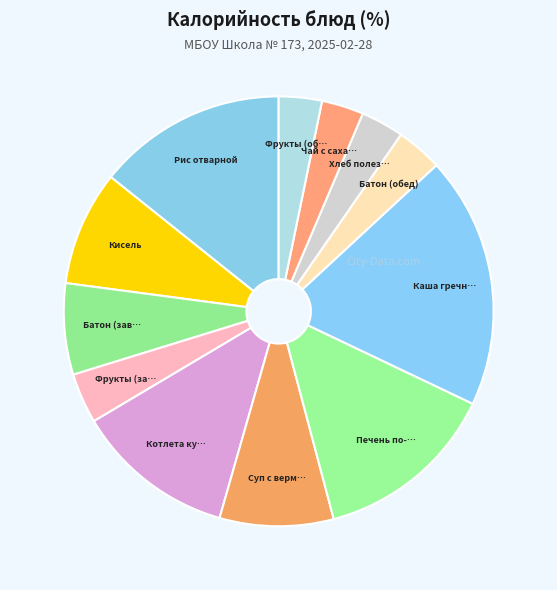

Count the number of slices in the pie.

12